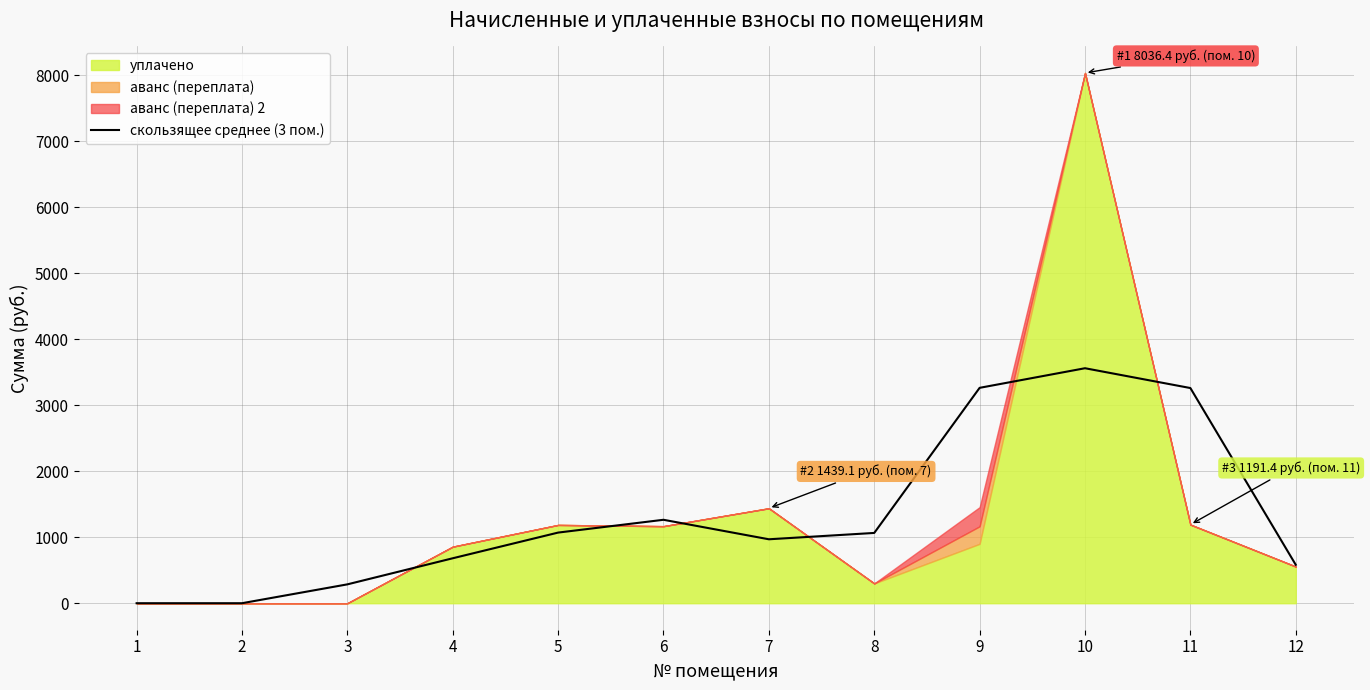

The value of скользящее среднее (3 пом.) at 9 is 2048.7. True or false?

False